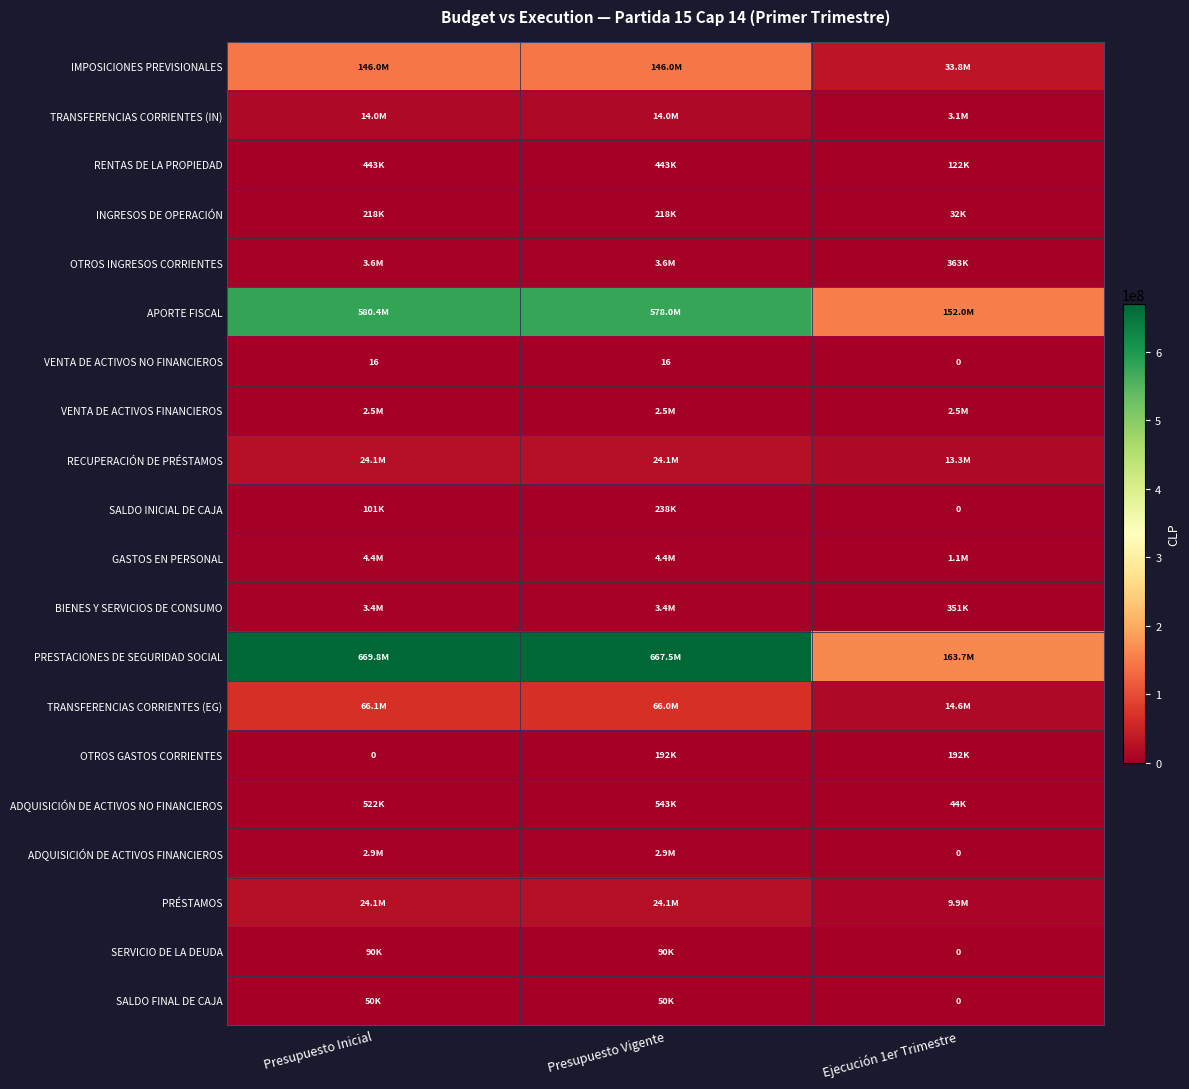

Which series has the largest total across all categories?

PRESTACIONES DE SEGURIDAD SOCIAL